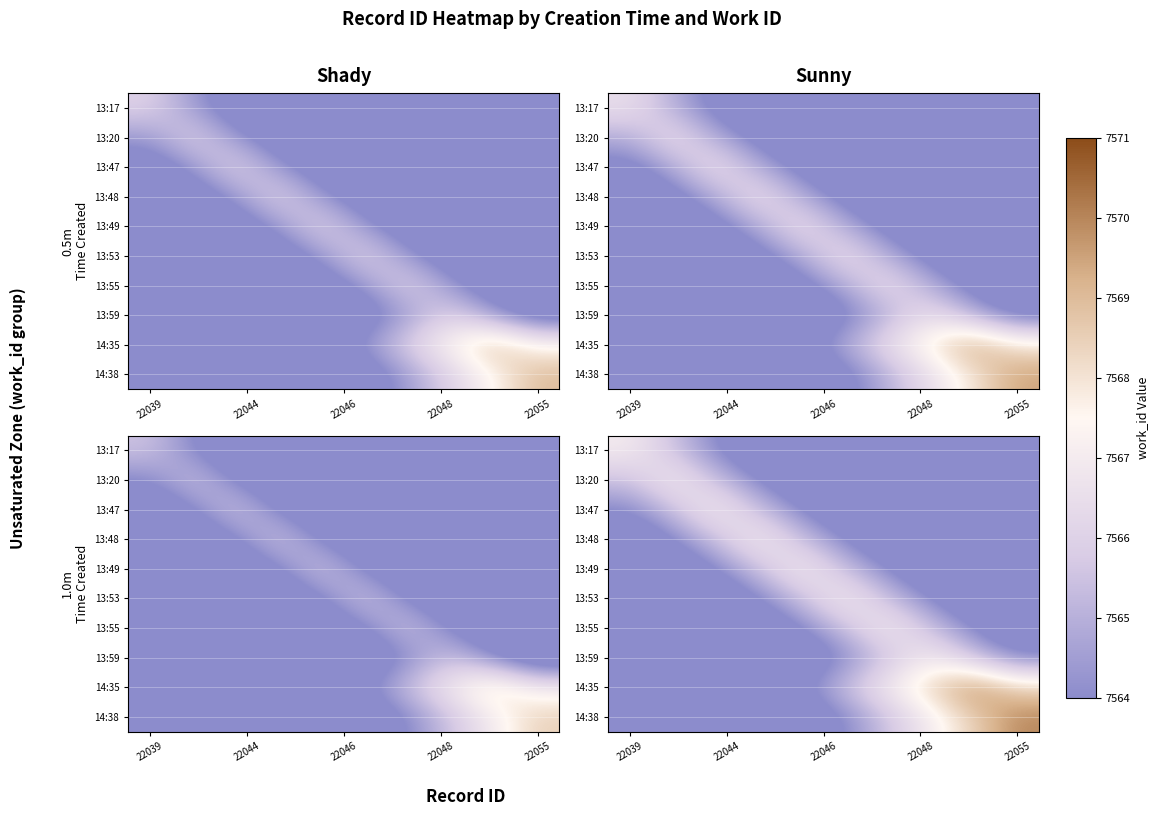

What is the total value across all series at 5?

75638.5